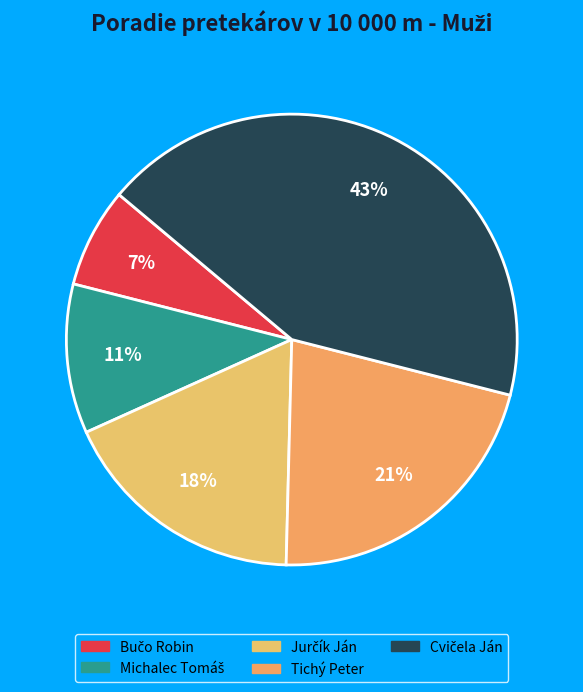

Combined, do Michalec Tomáš and Bučo Robin account for over 50%?

No